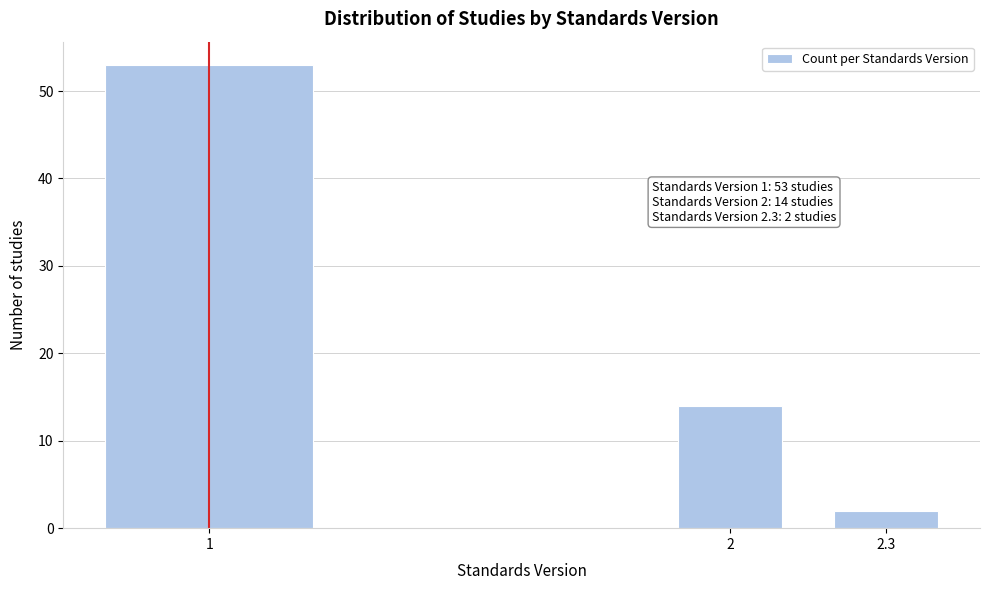

Reading left to right, transcribe all the data shown in this chart.

1=53	2=14	2.3=2